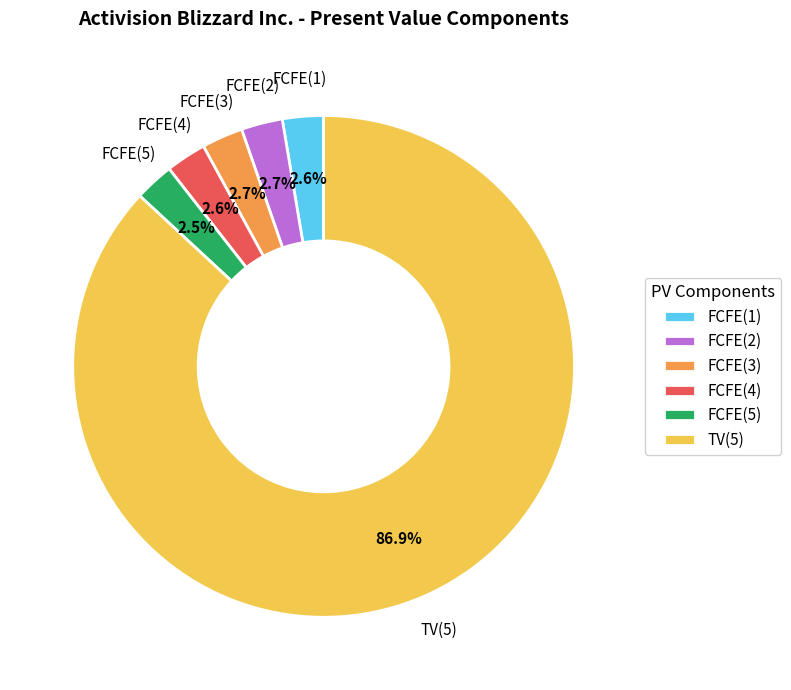

The FCFE(1) slice represents 3% of the pie. True or false?

True